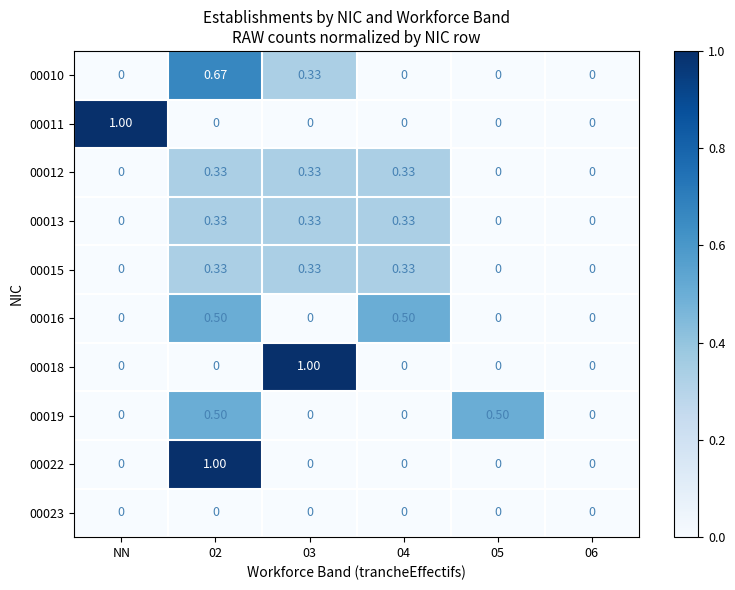

Rank the series at NN from highest to lowest value.

00011, 00010, 00012, 00013, 00015, 00016, 00018, 00019, 00022, 00023